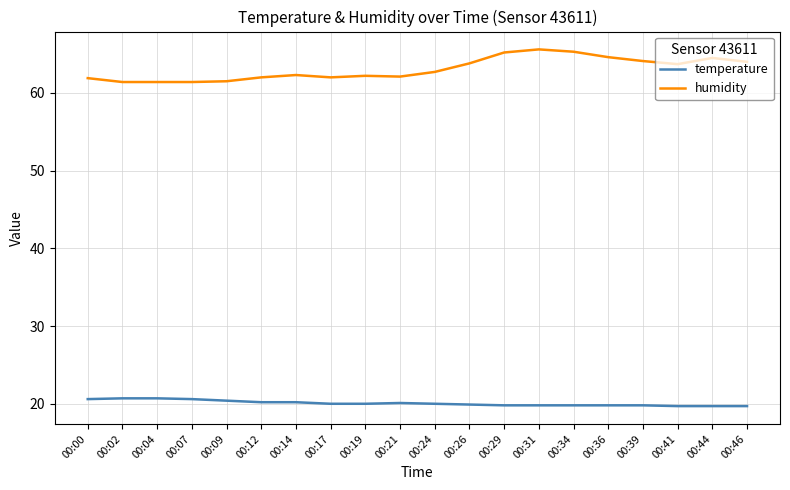

At how many categories does at least one series exceed 43?

20